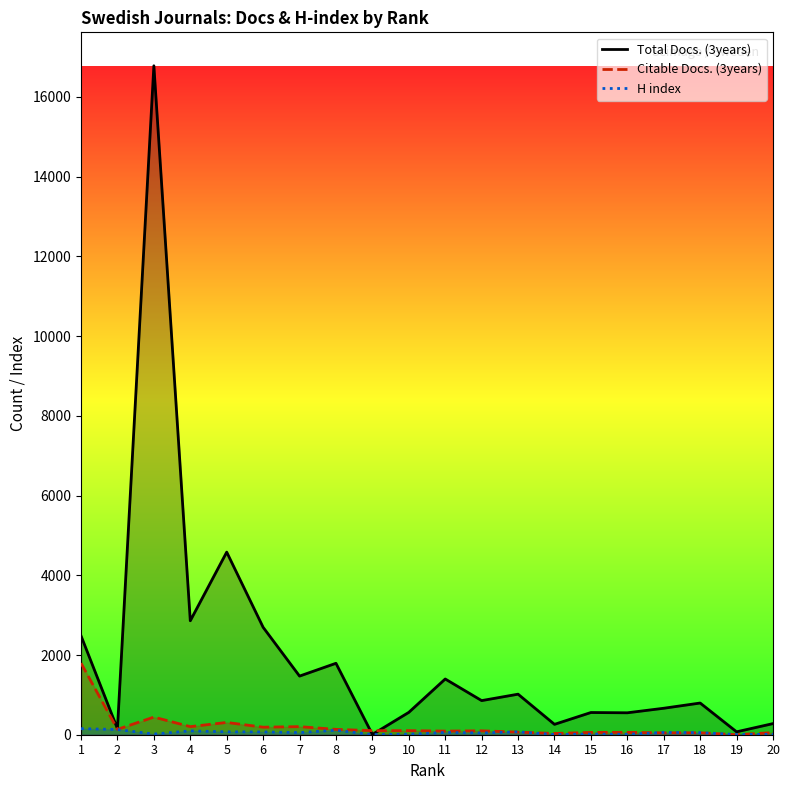

True or false: H index has more than 0 points higher than both neighbors.

True